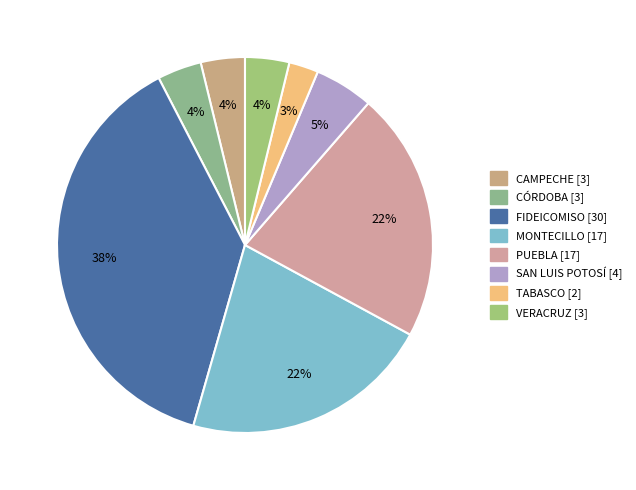

To the nearest percent, what is the difference between the largest and smallest slice percentages?

35%